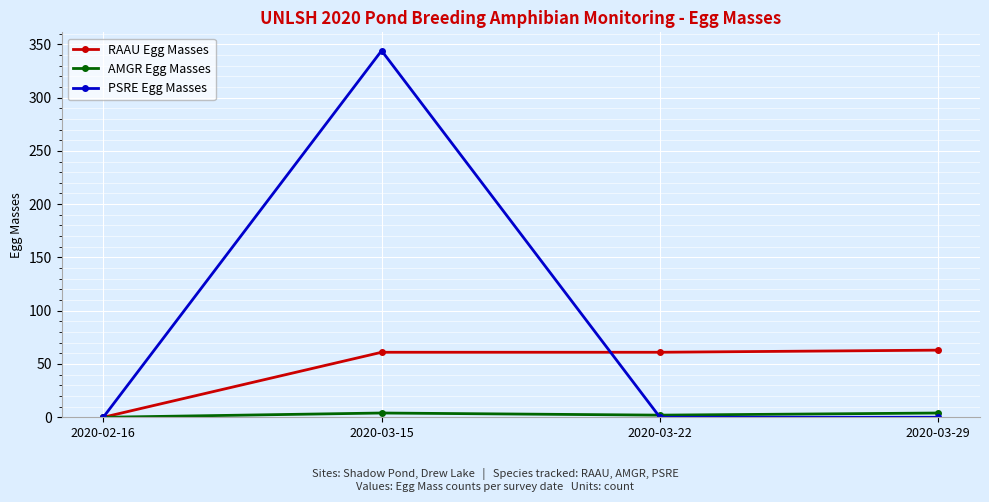

What is the sum of all AMGR Egg Masses values?

10